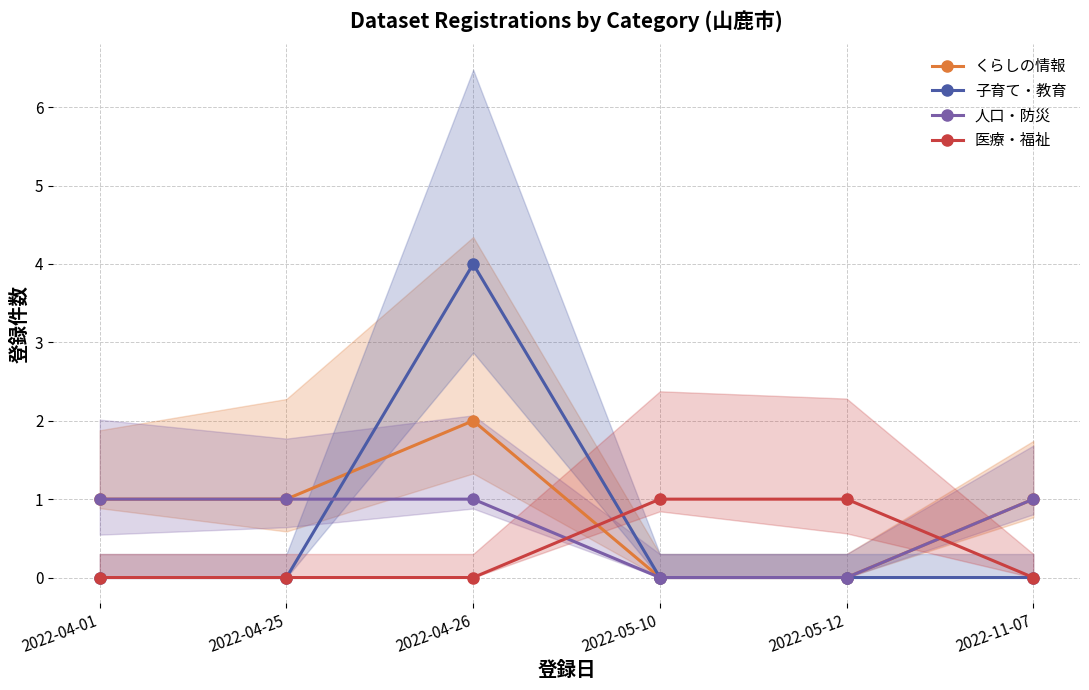

Where is 人口・防災 nearest to the value 0?

2022-05-10